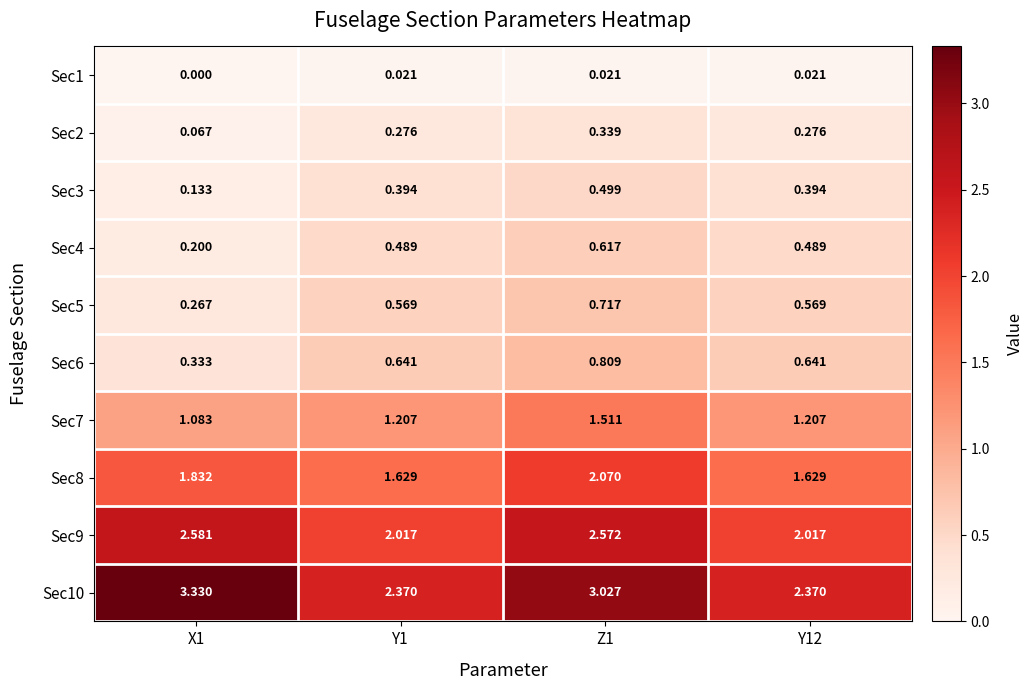

List the series in order of their peak value, lowest first.

Sec1, Sec2, Sec3, Sec4, Sec5, Sec6, Sec7, Sec8, Sec9, Sec10